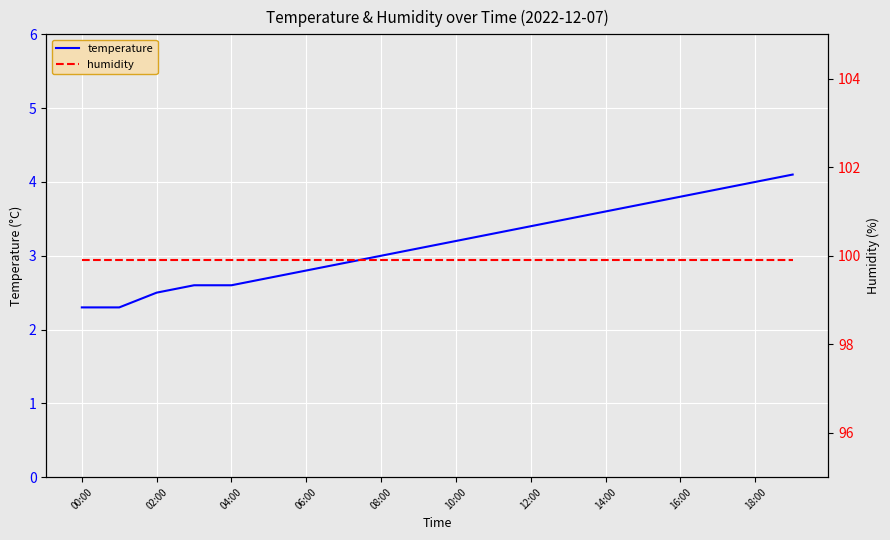

Where is temperature nearest to the value 3?

08:00